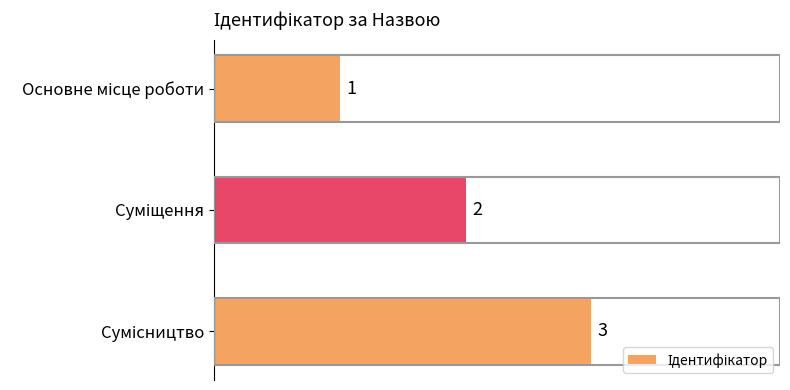

What is the value of the 3rd bar from the top?

3